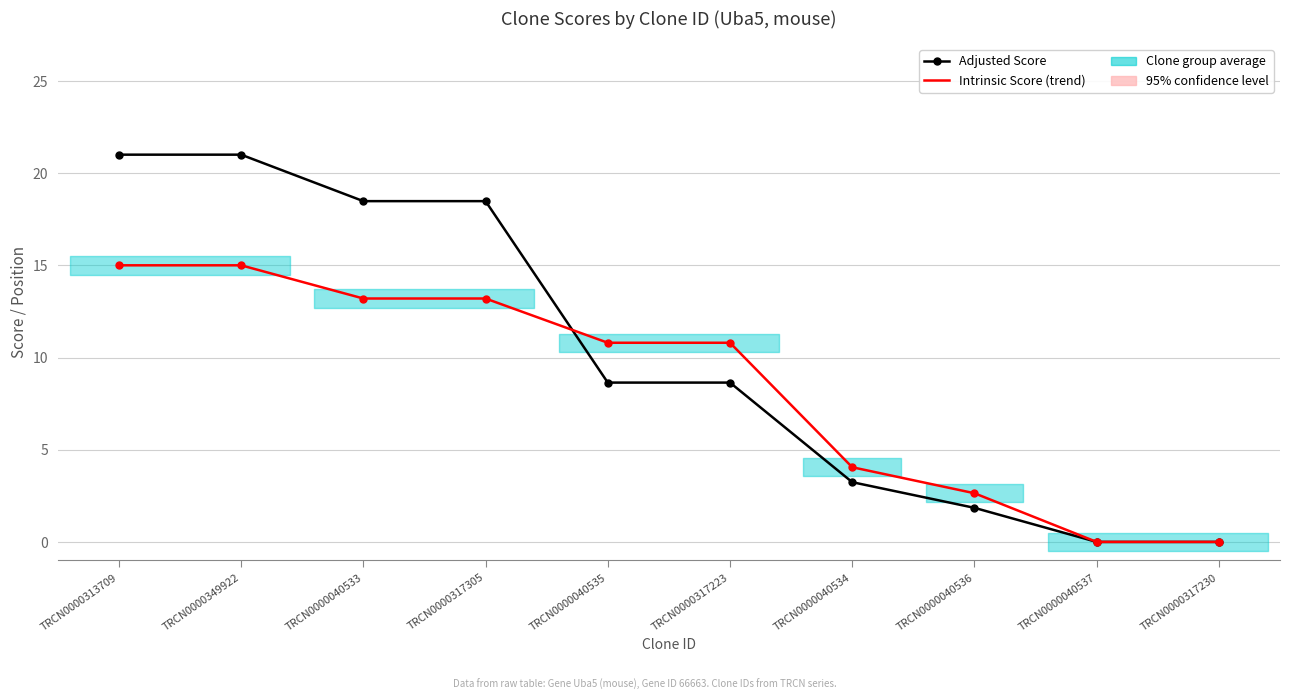

Reading left to right, list all the values displayed in this chart.

Adjusted Score: 21.0	21.0	18.5	18.5	8.6	8.6	3.2	1.8	0.0	0.0
Intrinsic Score (trend): 15.0	15.0	13.2	13.2	10.8	10.8	4.0	2.6	0.0	0.0